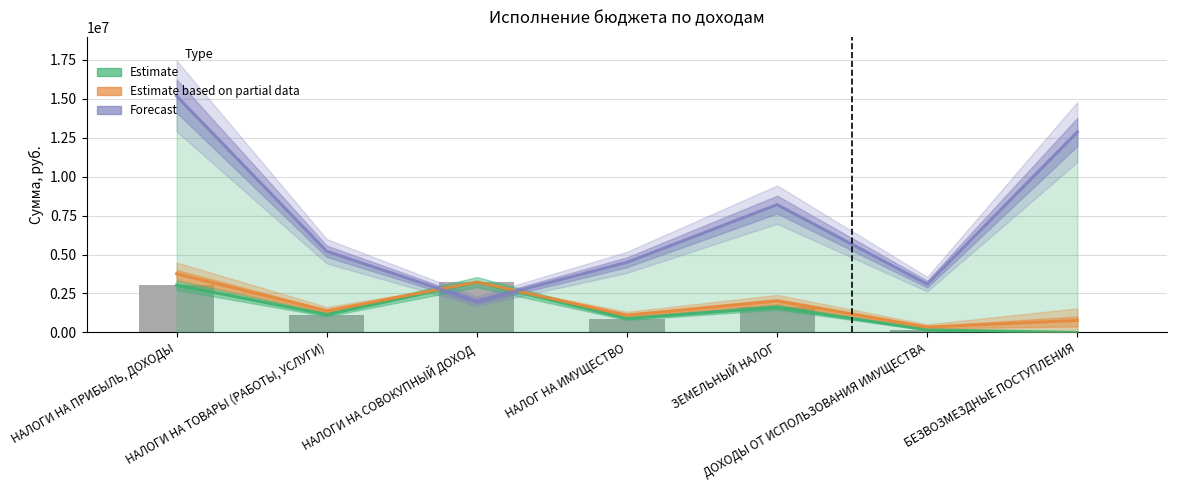

Which series has the largest range (max minus min)?

Forecast